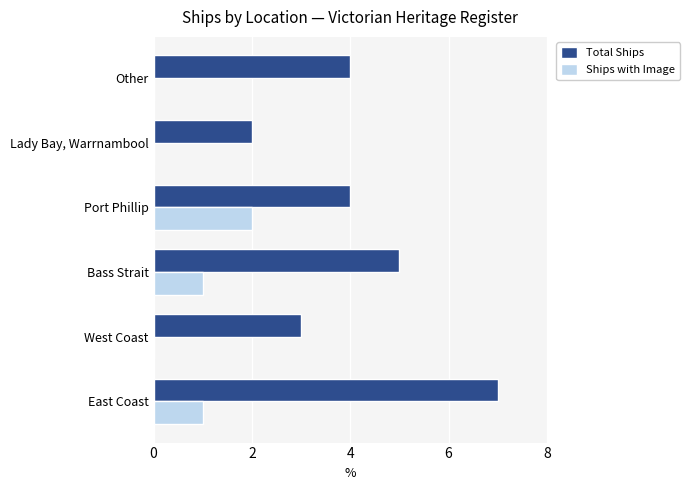

Count the Total Ships values in the range 3 to 5.

4